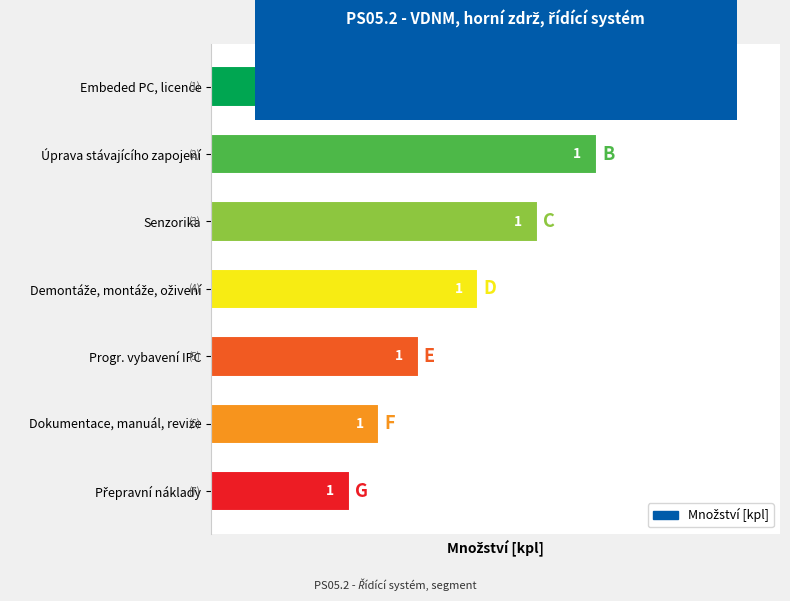

How many bars are there in total?

7